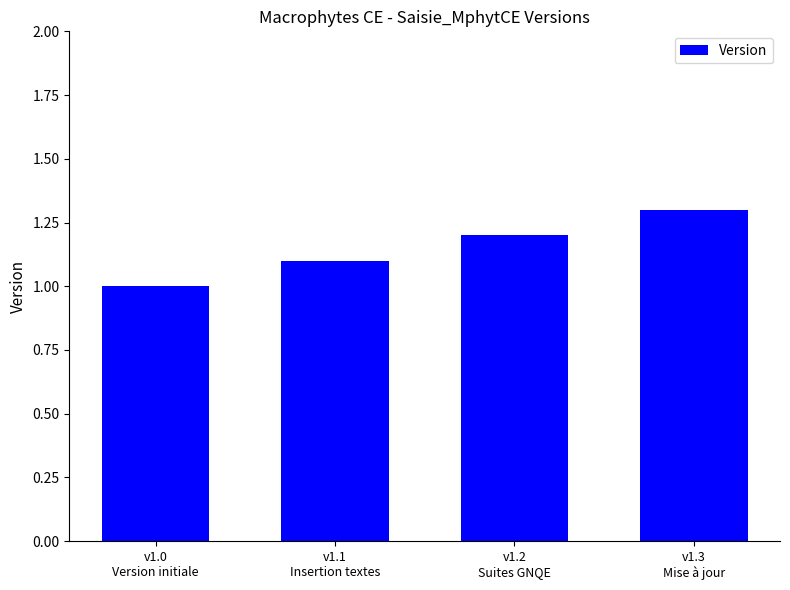

How many bars are there in total?

4